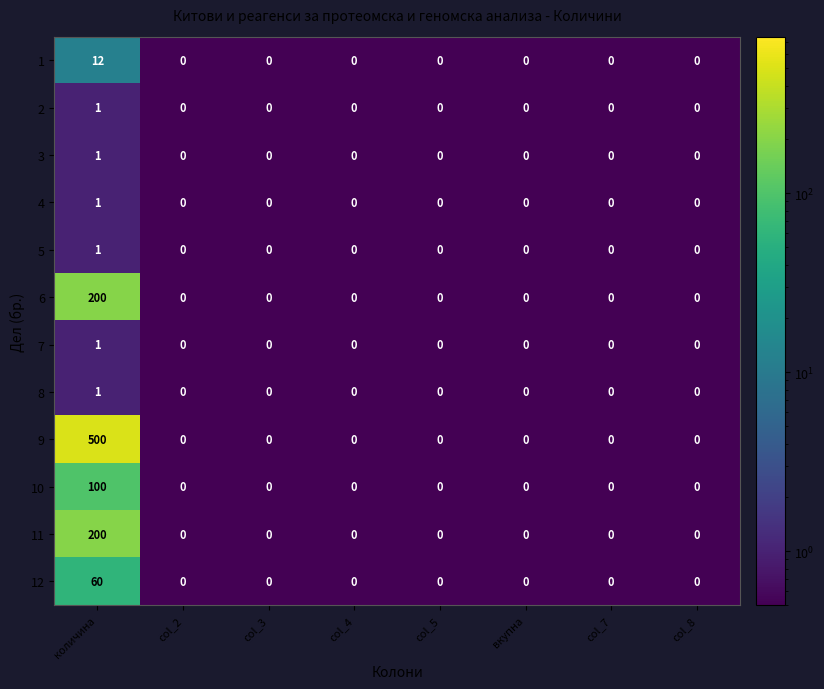

What is the total value across all series at вкупна?

0